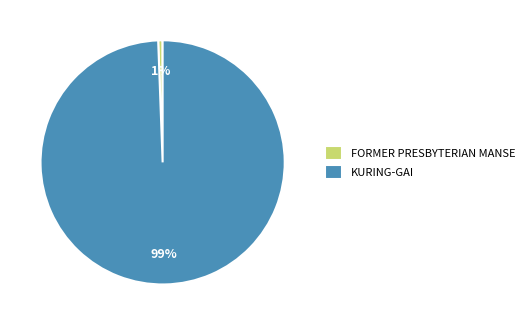

What is the largest slice in the pie chart?

KURING-GAI